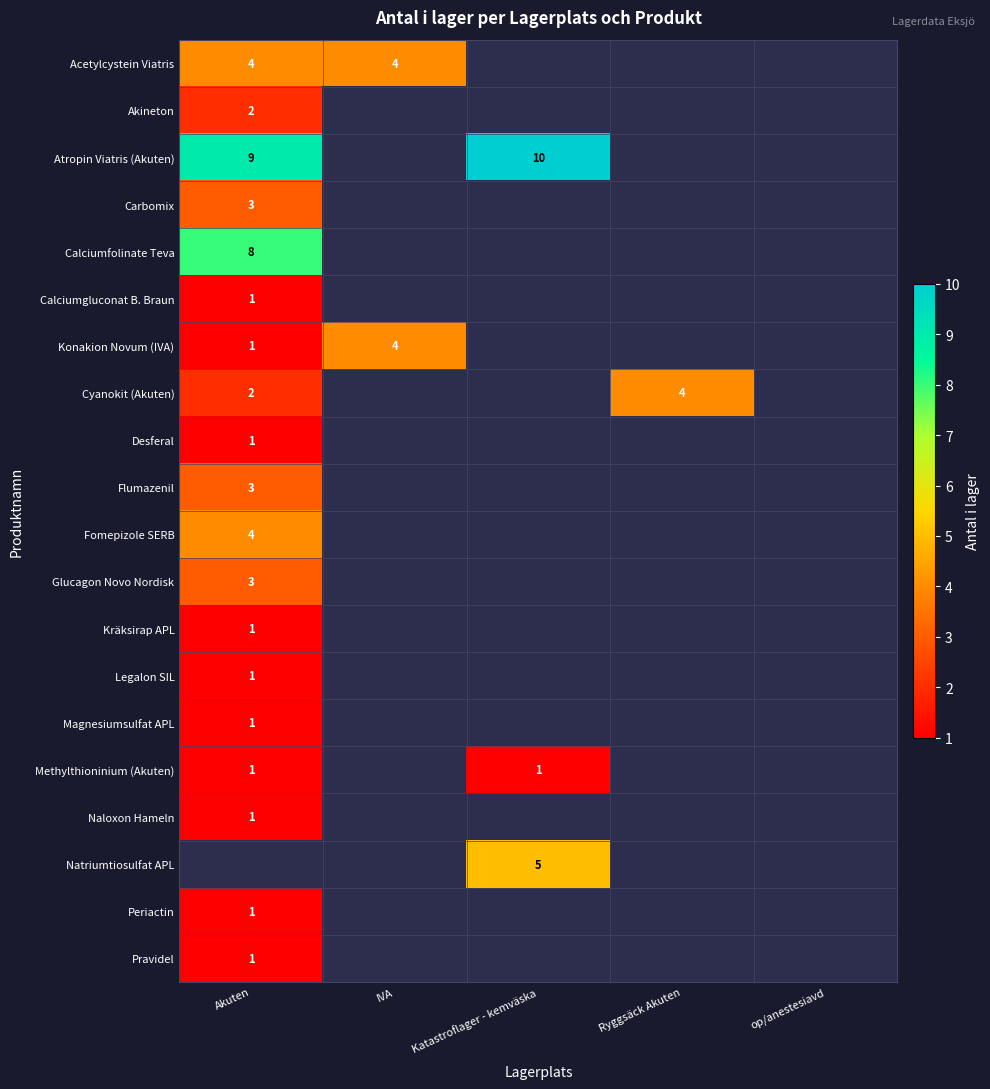

Count the number of data series in this chart.

20